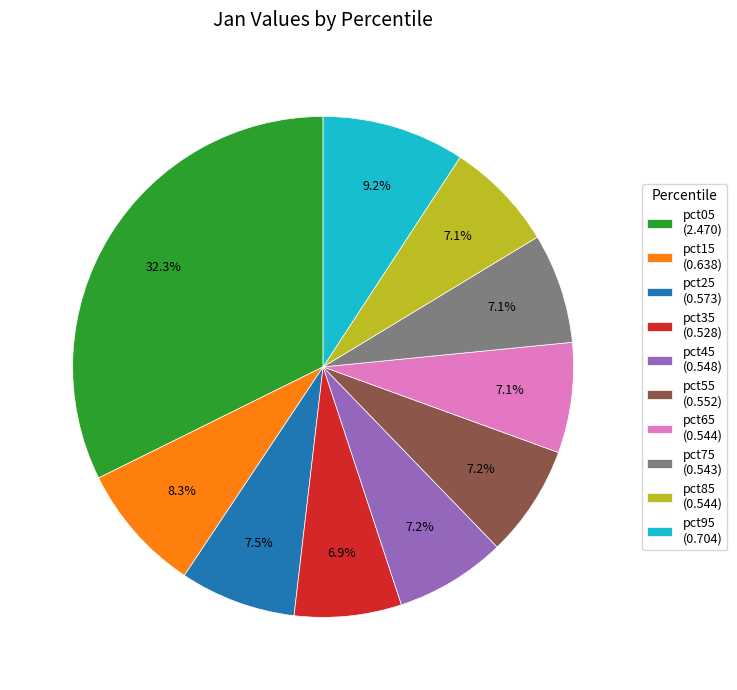

To the nearest percent, what percentage of the pie is pct05?

32%